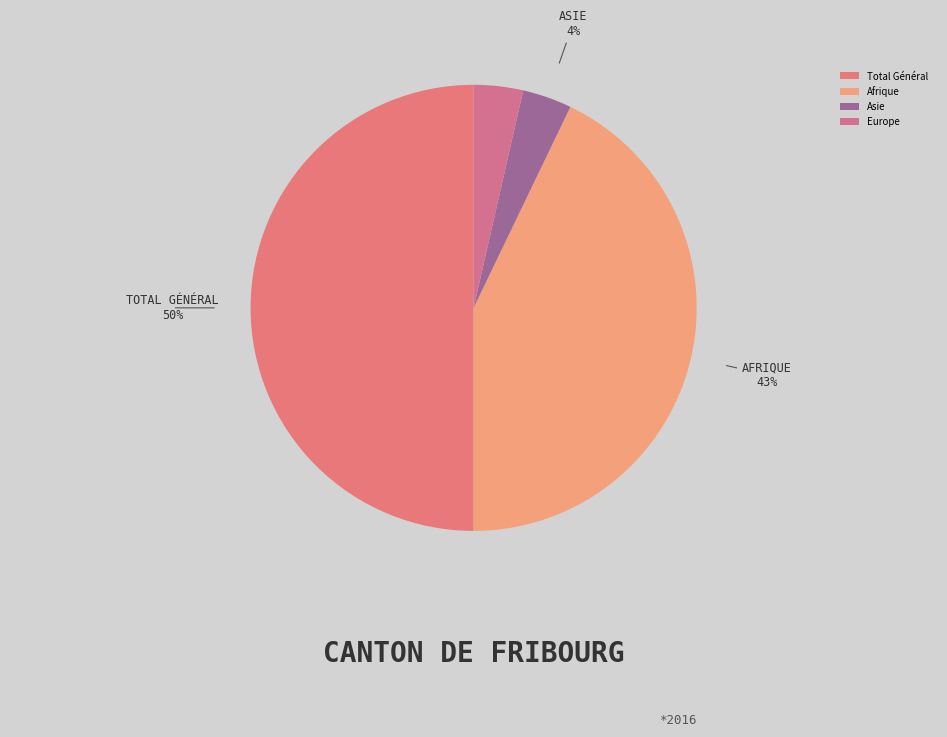

To the nearest percent, what is the difference between the largest and smallest slice percentages?

46%